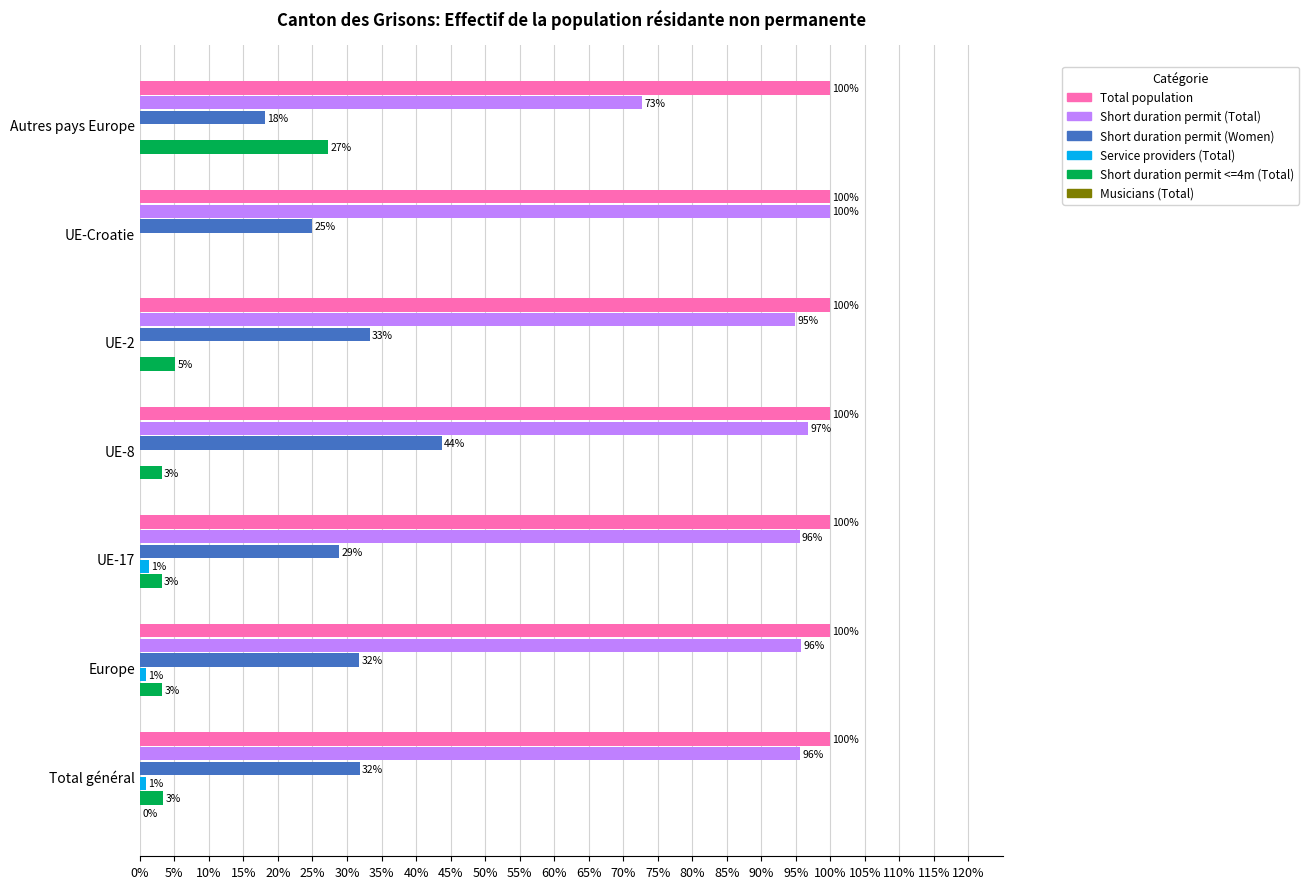

At which category is the sum across all series the highest?

UE-8